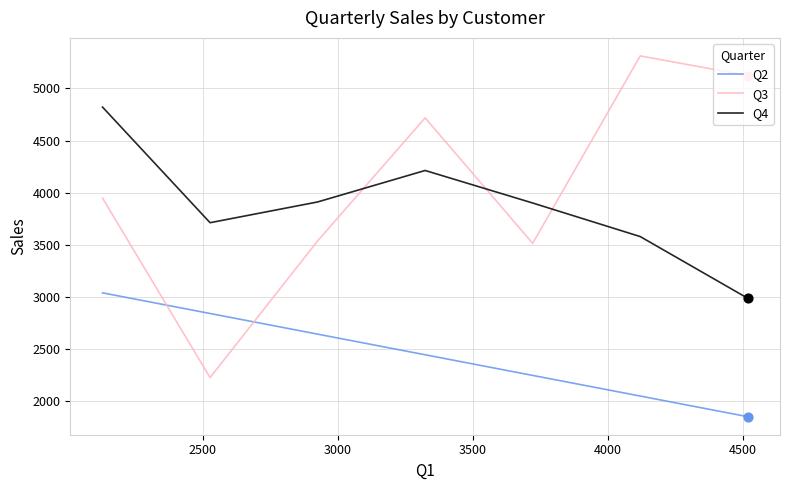

What is the difference between the maximum and minimum values in the Q4 series?

1834